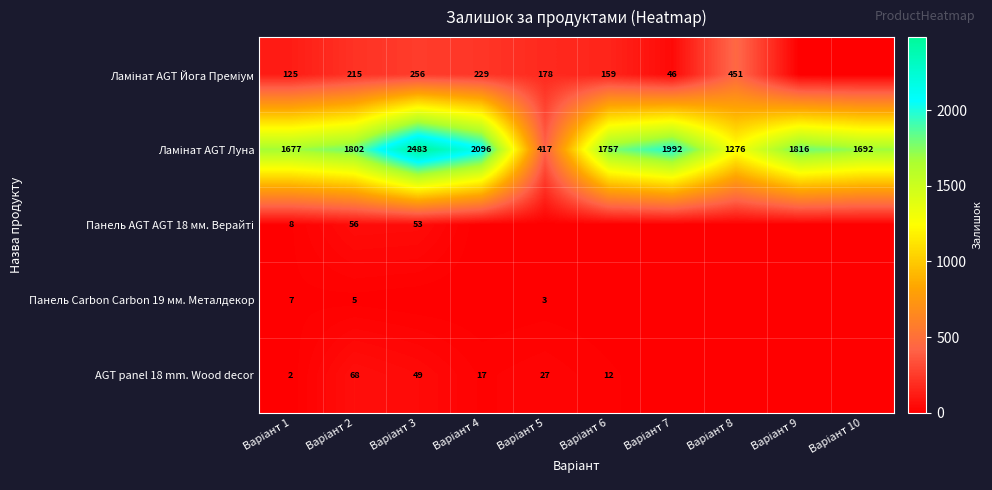

Which series has the largest total across all categories?

Ламінат AGT Луна